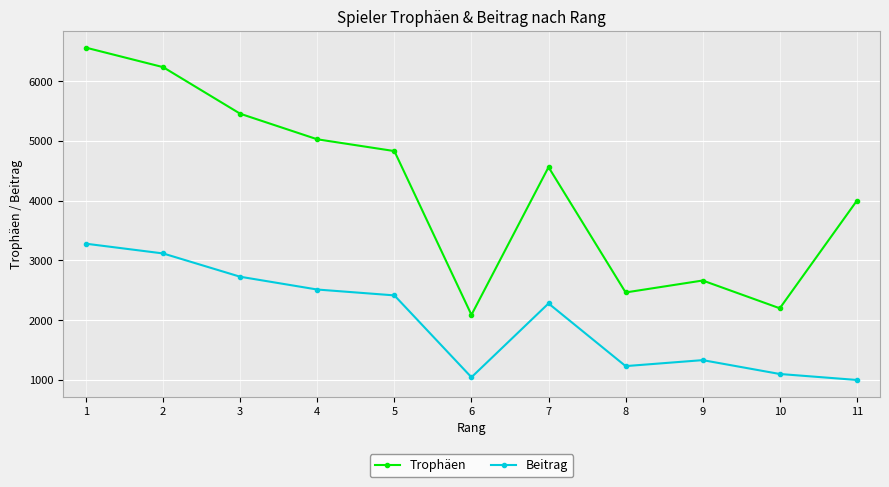

Reading right to left, what are all the values shown in this chart?

Trophäen: 11=4001	10=2200	9=2665	8=2465	7=4563	6=2090	5=4832	4=5029	3=5457	2=6237	1=6563
Beitrag: 11=1000	10=1100	9=1332	8=1232	7=2281	6=1045	5=2416	4=2514	3=2728	2=3118	1=3281